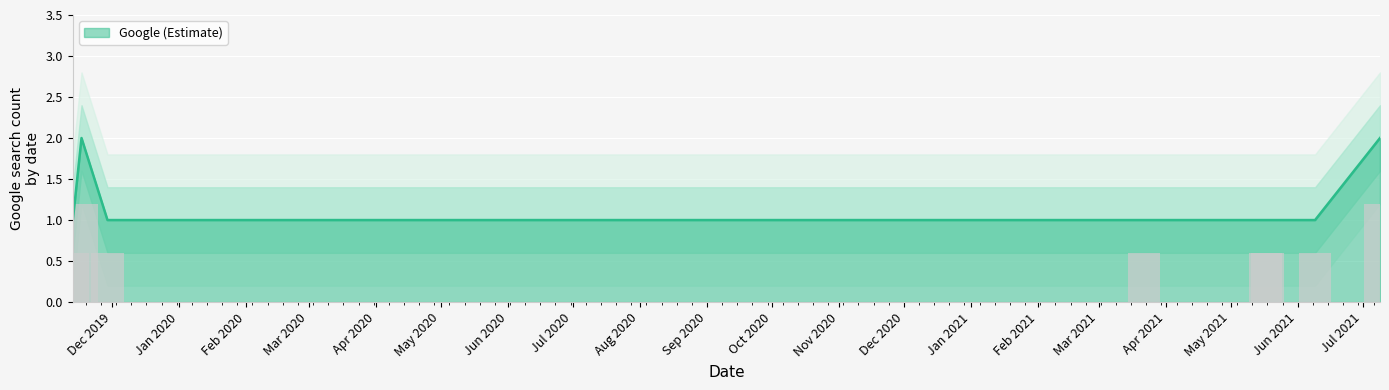

What is the sum of all values?

10